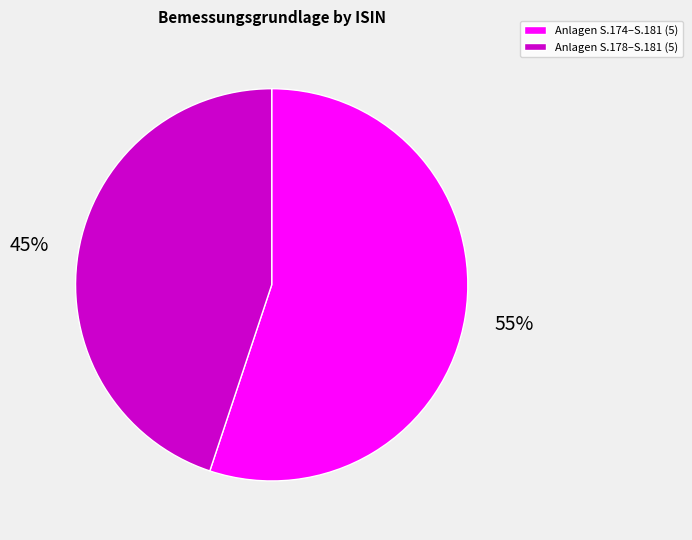

To the nearest percent, what is the average slice percentage?

50%